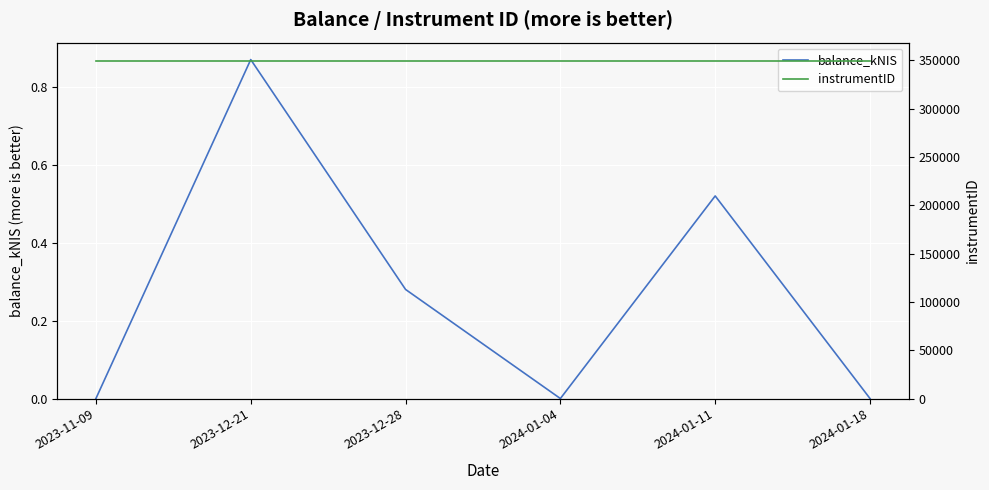

The value of balance_kNIS at 2023-11-09 is 0.4. True or false?

False